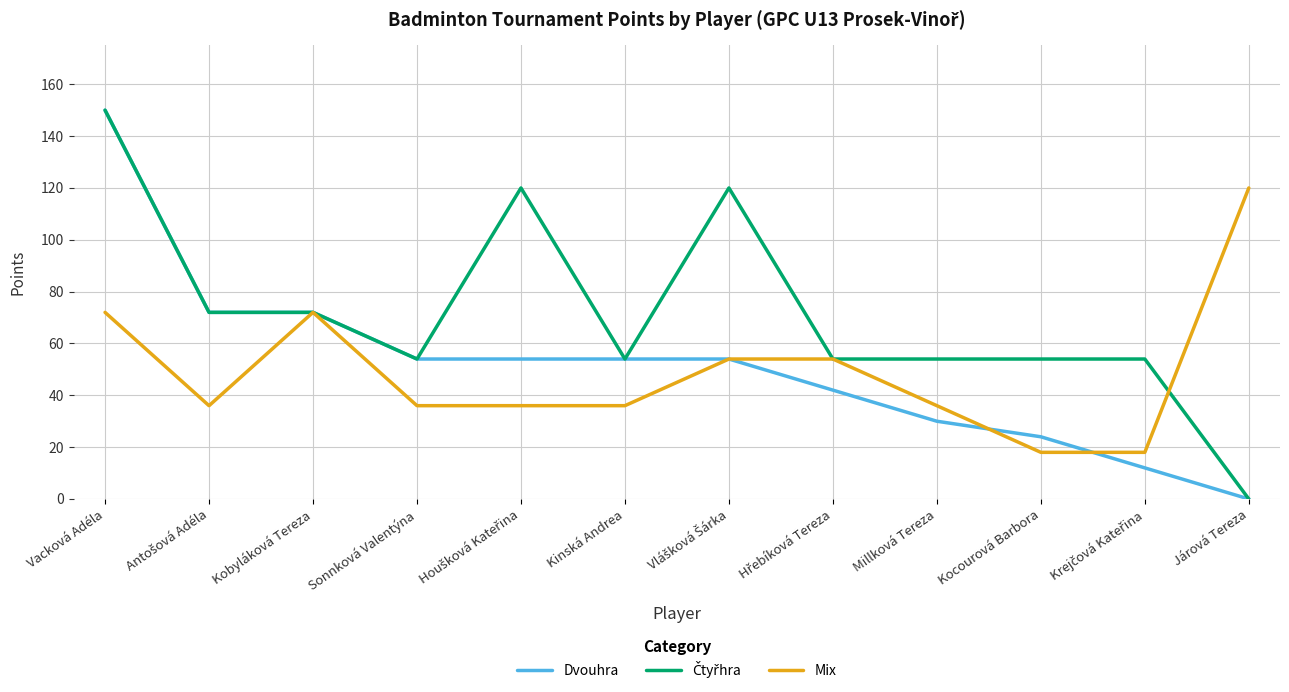

At which category is the sum across all series the highest?

Vacková Adéla